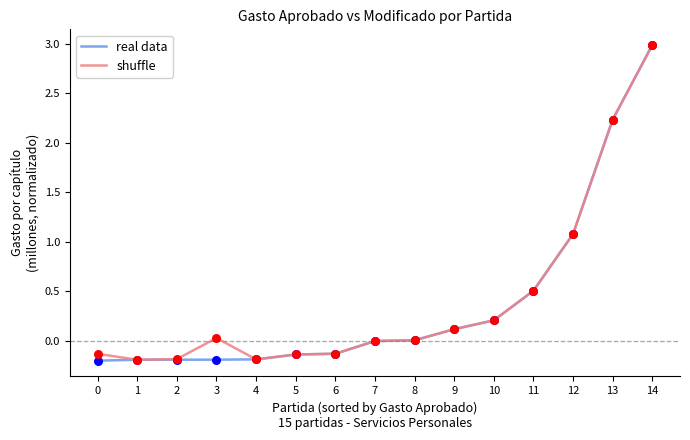

Which series has the largest range (max minus min)?

real data